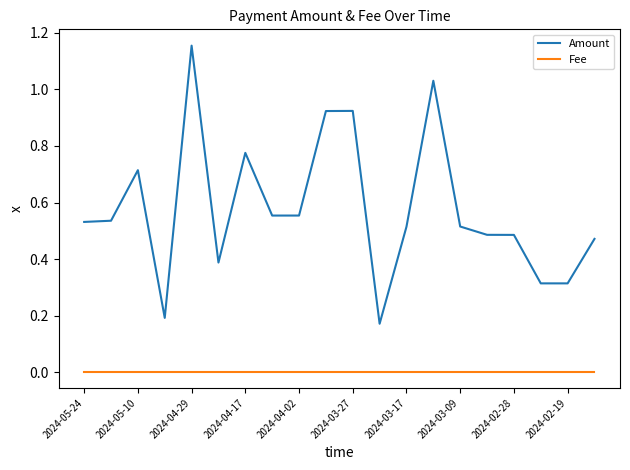

Which series has the largest total across all categories?

Amount